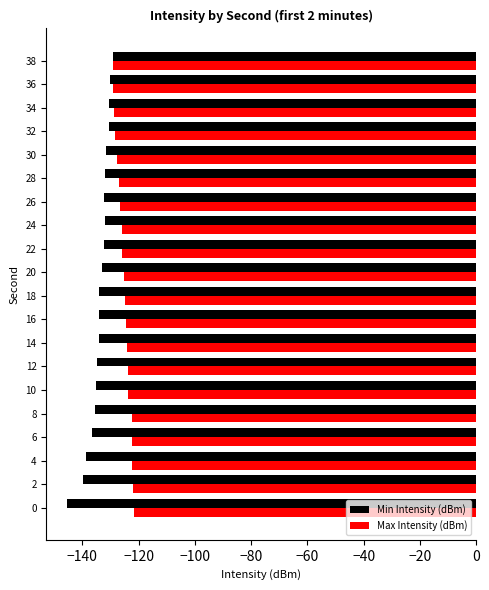

Which category has the lowest value across all series?

0